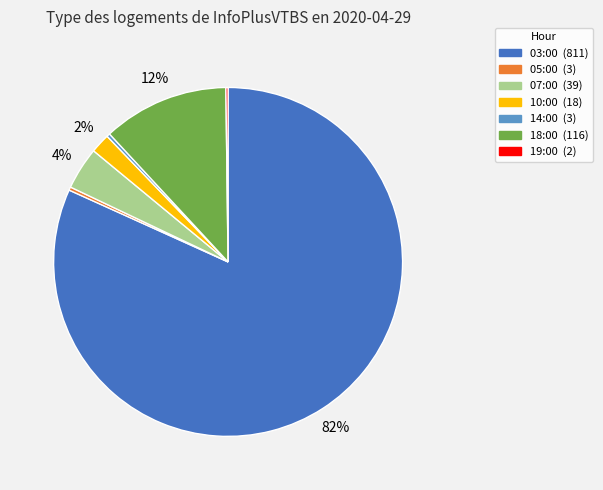

Which slice is the largest?

03:00